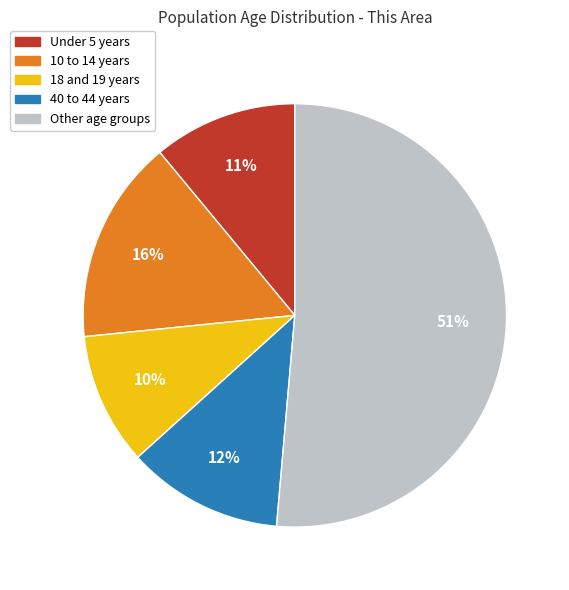

Is there a majority slice in this chart?

Yes